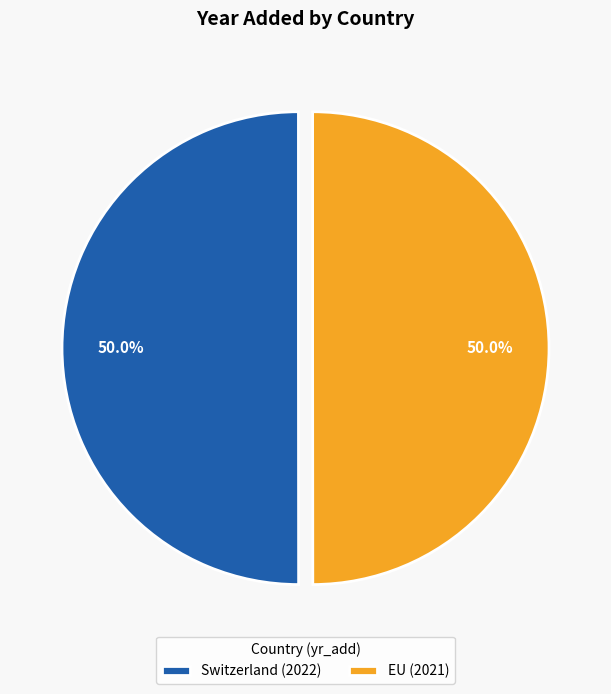

How many segments does this pie chart have?

2